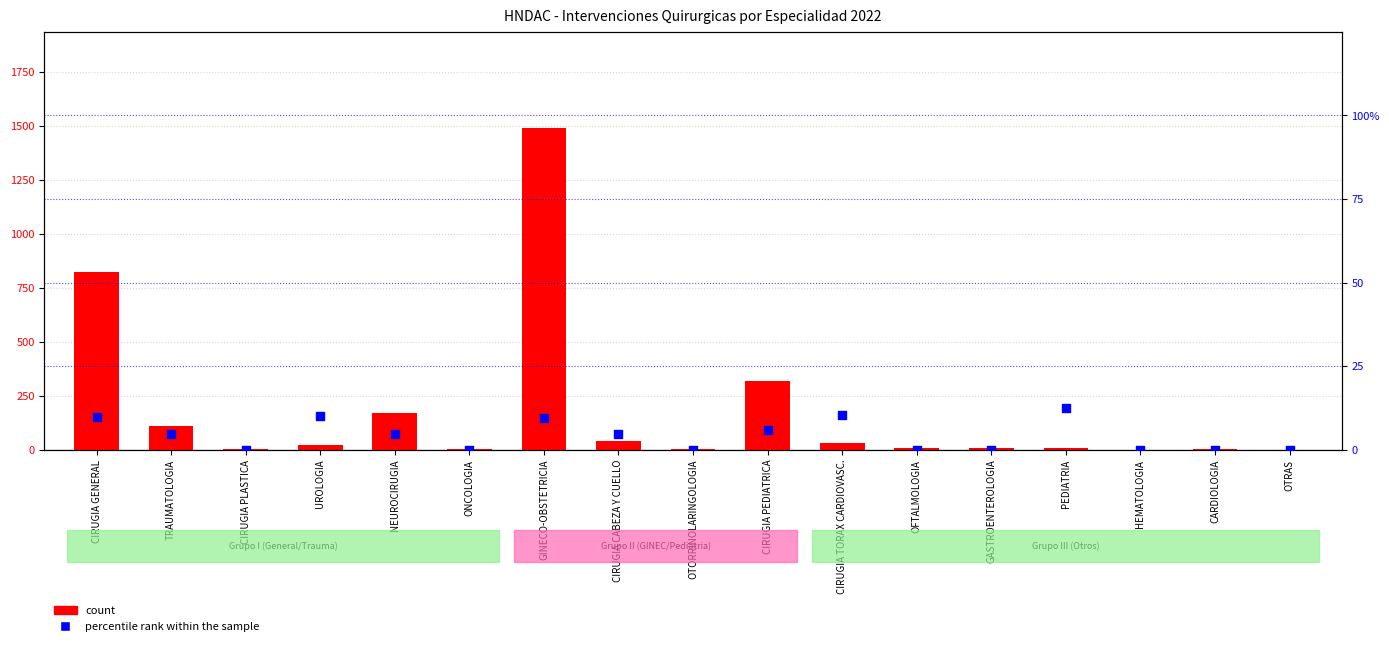

What are all the series names shown in the legend?

count, percentile rank within the sample